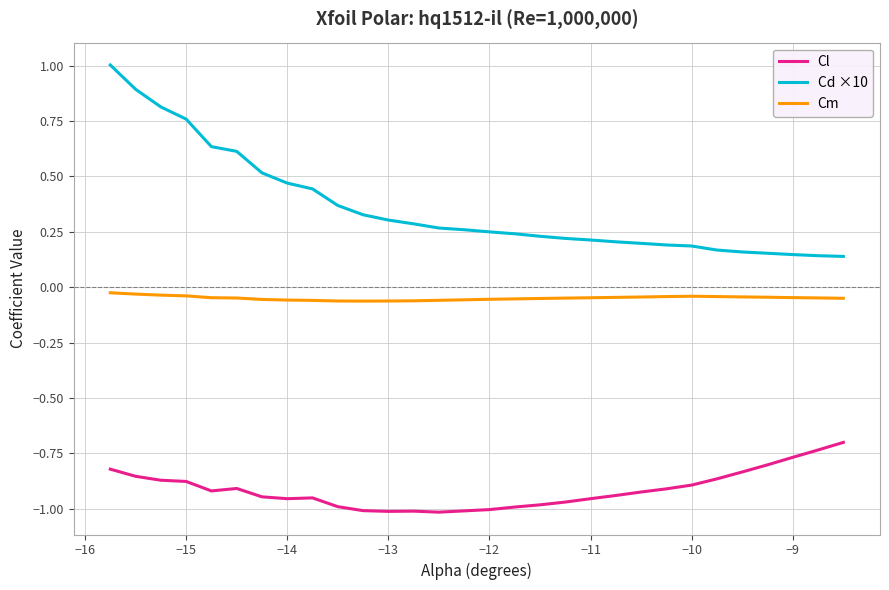

What is the sum of all Cm values?

-1.5